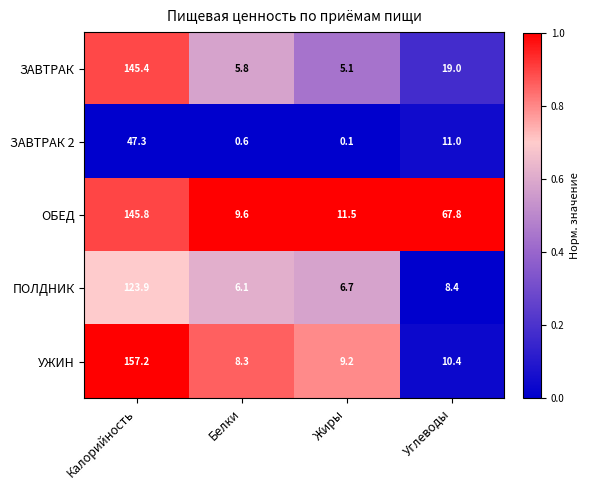

The value of УЖИН at Жиры is 9.2. True or false?

True